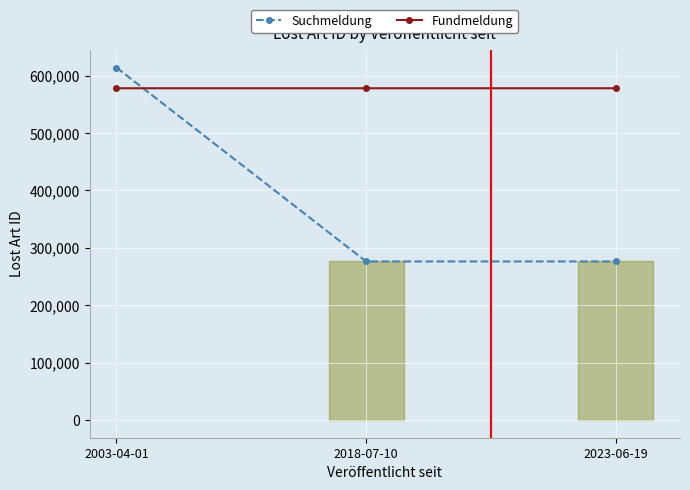

What is the total value across all series at 2018-07-10?

854313